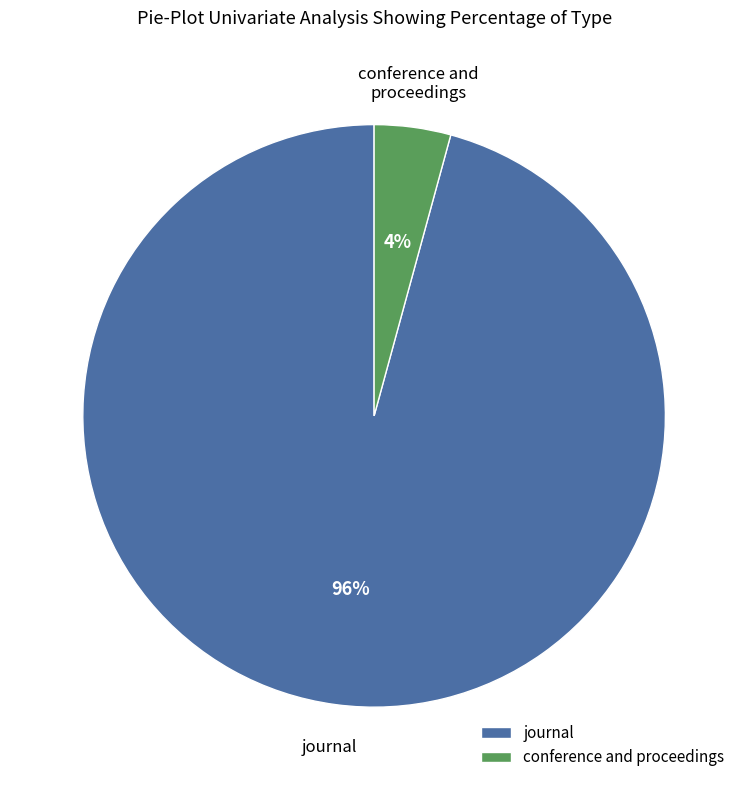

To the nearest percent, what portion does conference and proceedings represent?

4%